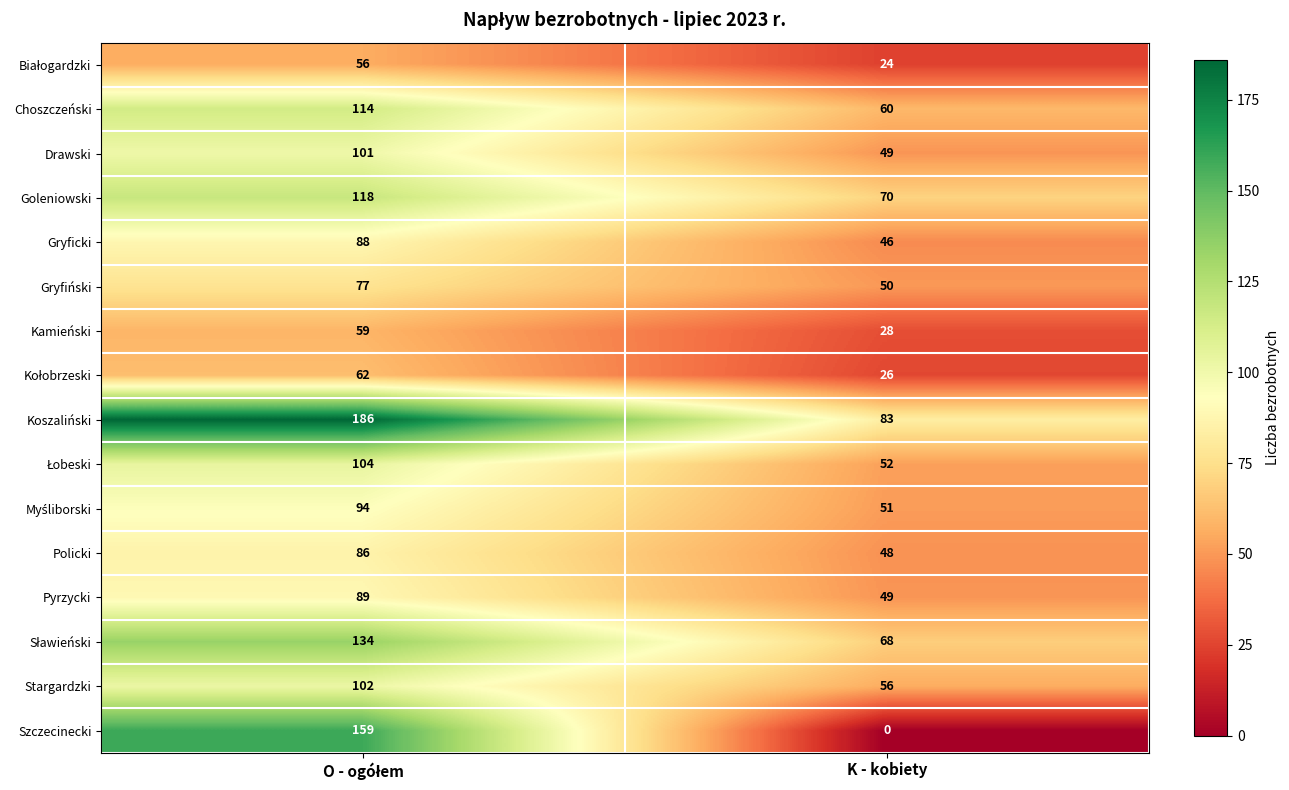

Is the value of Gryficki at K - kobiety greater than the value of Choszczeński at K - kobiety?

No